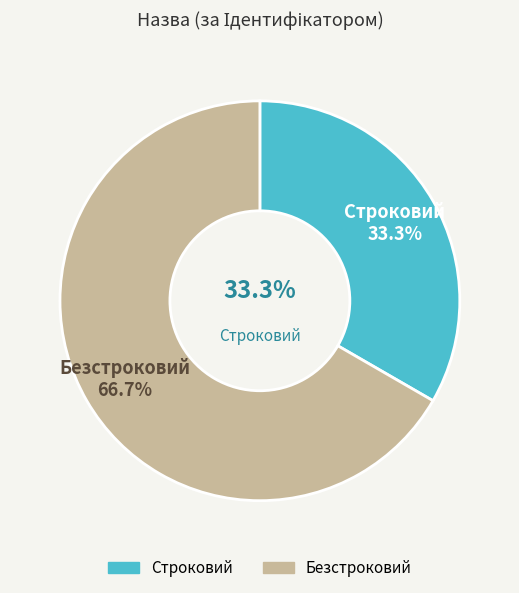

What is the change in value from Строковий to Безстроковий?

+1